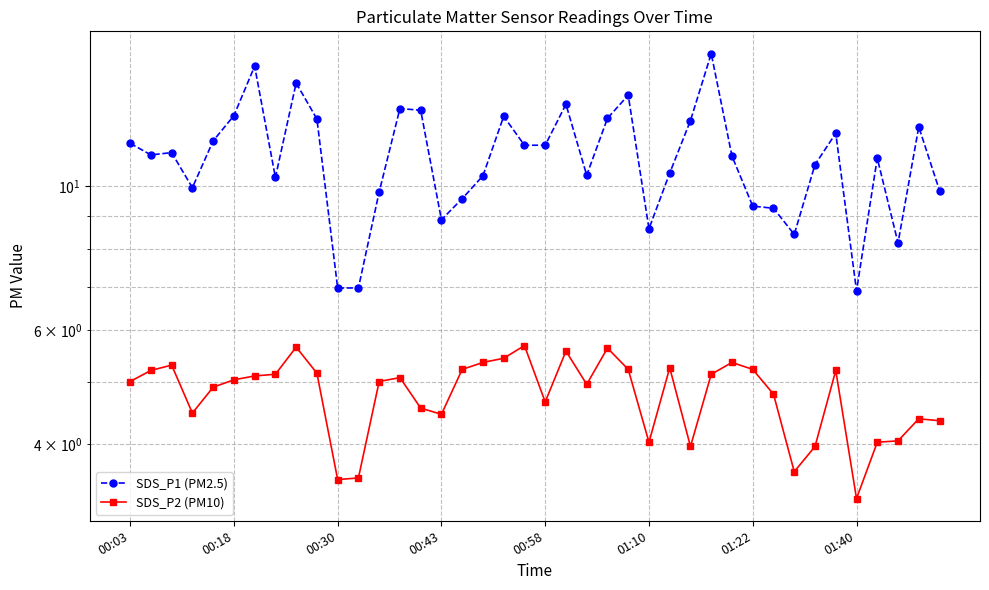

Which category has the lowest value across all series?

01:40